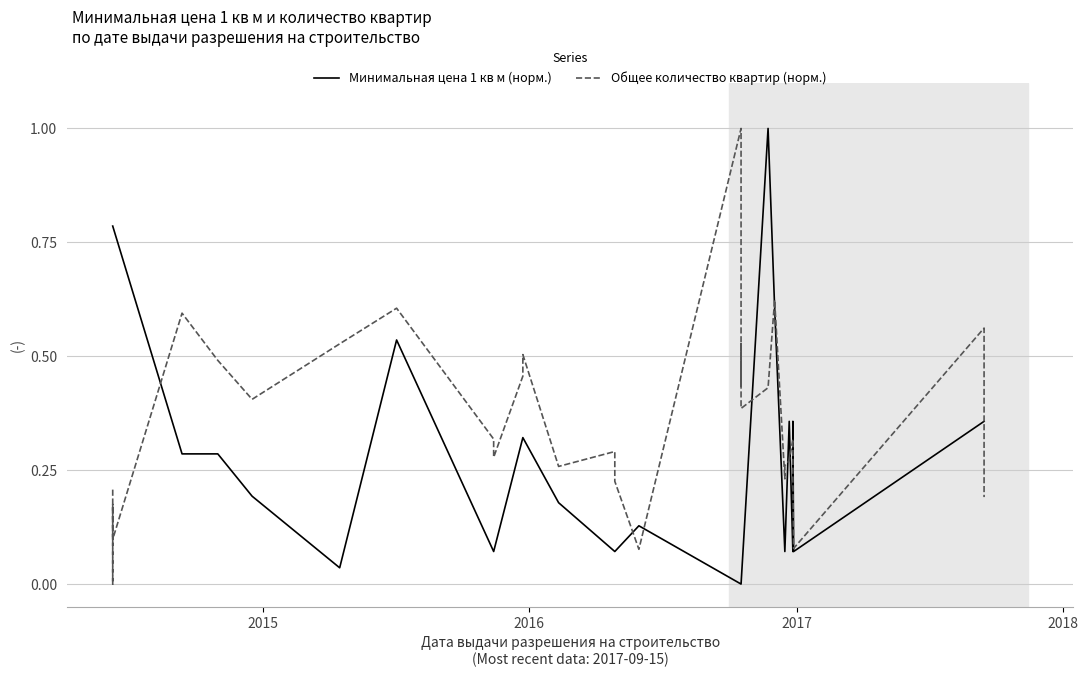

What is the difference between the maximum and minimum values in the Общее количество квартир (норм.) series?

1.0